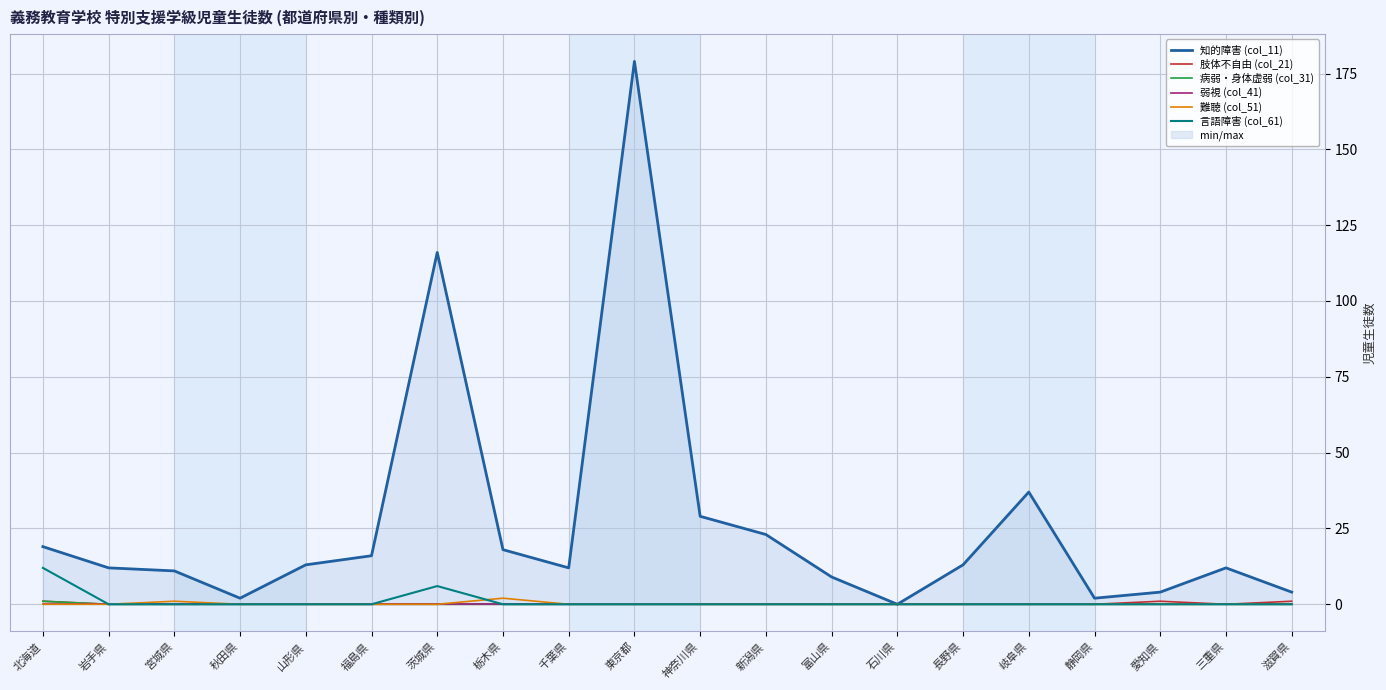

In 知的障害 (col_11), how many points are lower than both neighbors (excluding endpoints)?

4